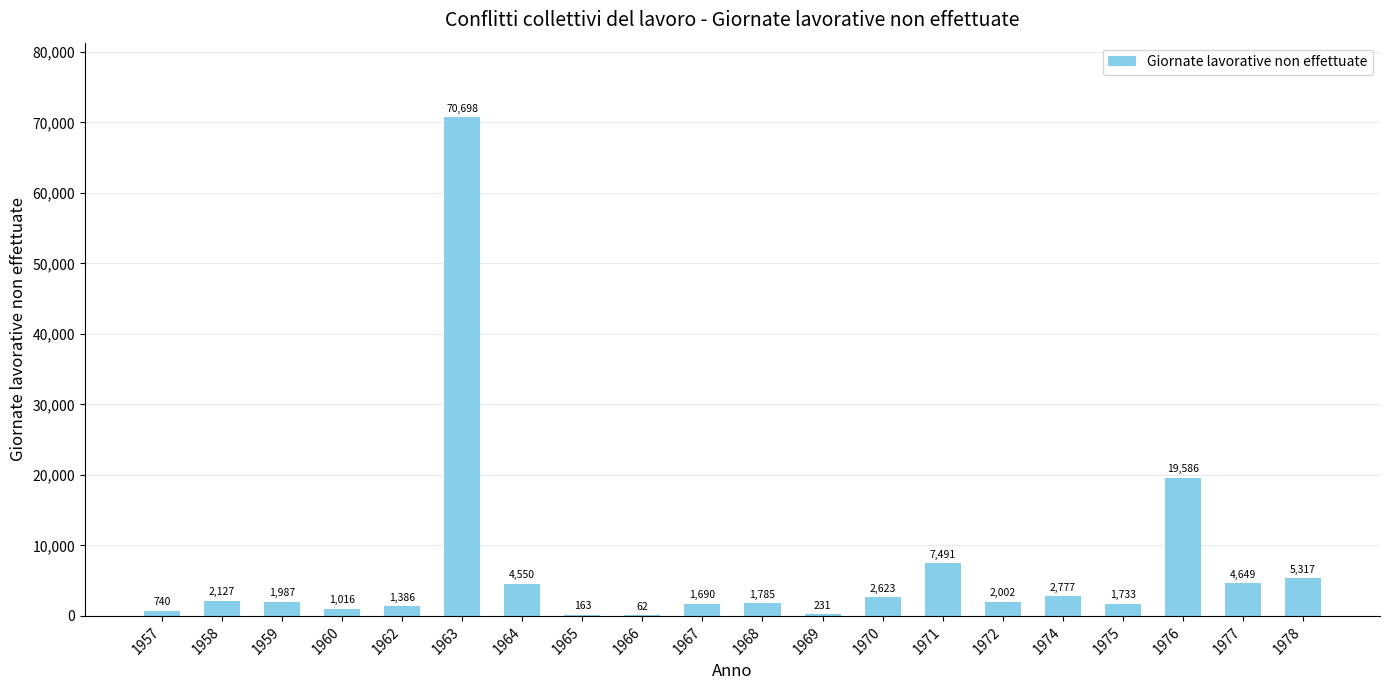

Reading left to right, what are all the values shown in this chart?

1957=740	1958=2127	1959=1987	1960=1016	1962=1386	1963=70698	1964=4550	1965=163	1966=62	1967=1690	1968=1785	1969=231	1970=2623	1971=7491	1972=2002	1974=2777	1975=1733	1976=19586	1977=4649	1978=5317